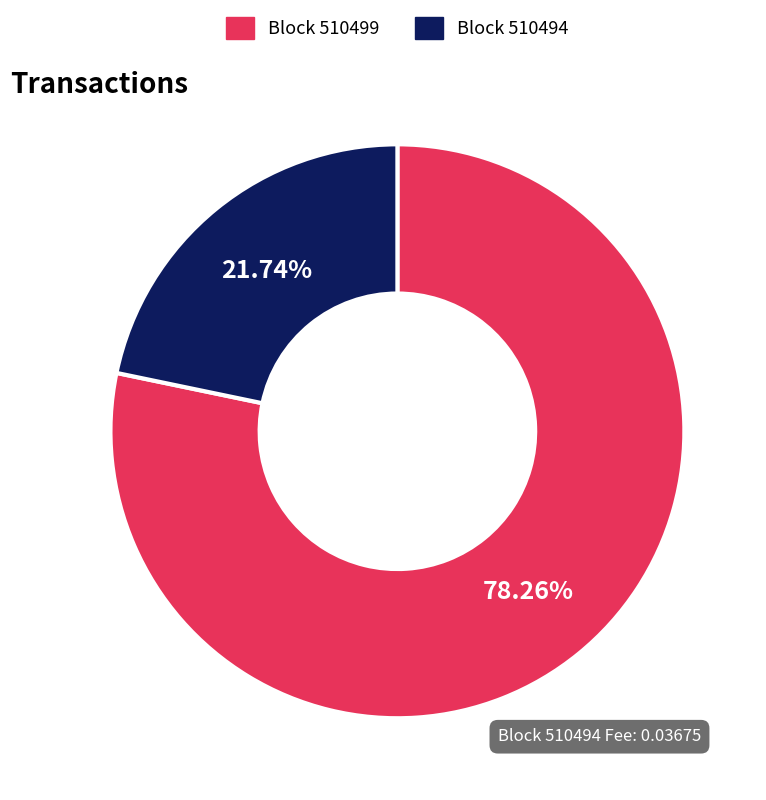

Is there any slice that represents more than half of the pie?

Yes